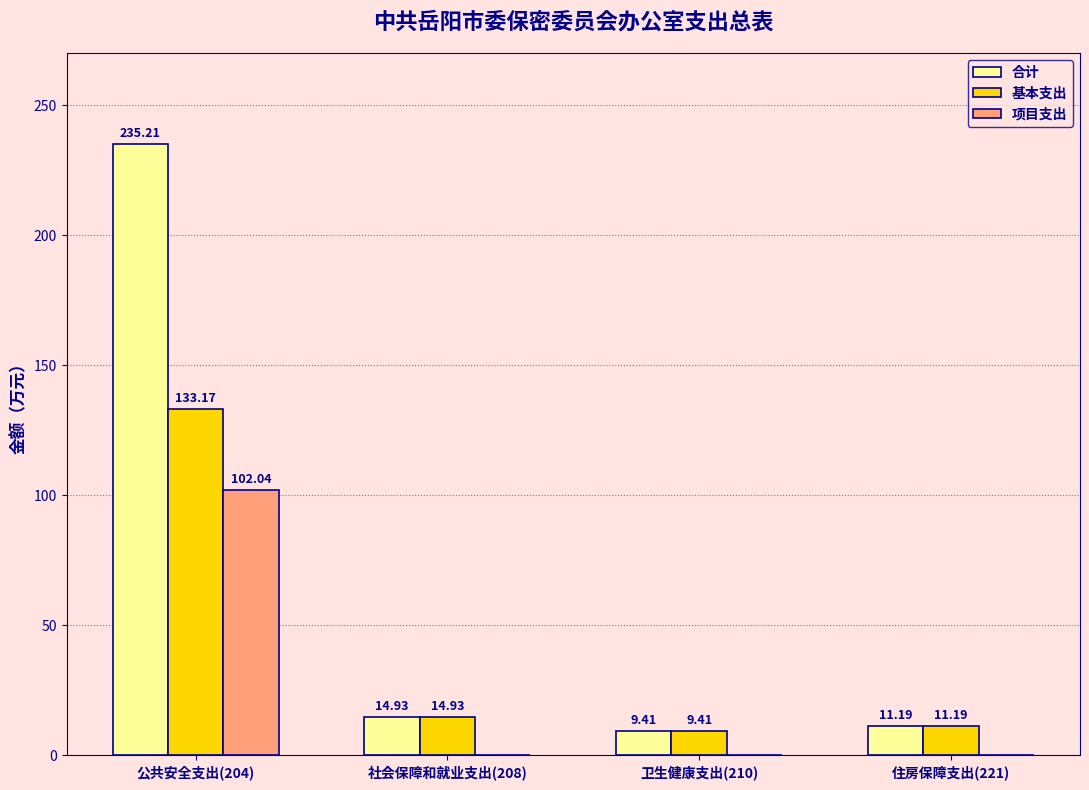

Reading right to left, transcribe all the data shown in this chart.

合计: 住房保障支出(221)=11.2	卫生健康支出(210)=9.4	社会保障和就业支出(208)=14.9	公共安全支出(204)=235.2
基本支出: 住房保障支出(221)=11.2	卫生健康支出(210)=9.4	社会保障和就业支出(208)=14.9	公共安全支出(204)=133.2
项目支出: 住房保障支出(221)=0.0	卫生健康支出(210)=0.0	社会保障和就业支出(208)=0.0	公共安全支出(204)=102.0